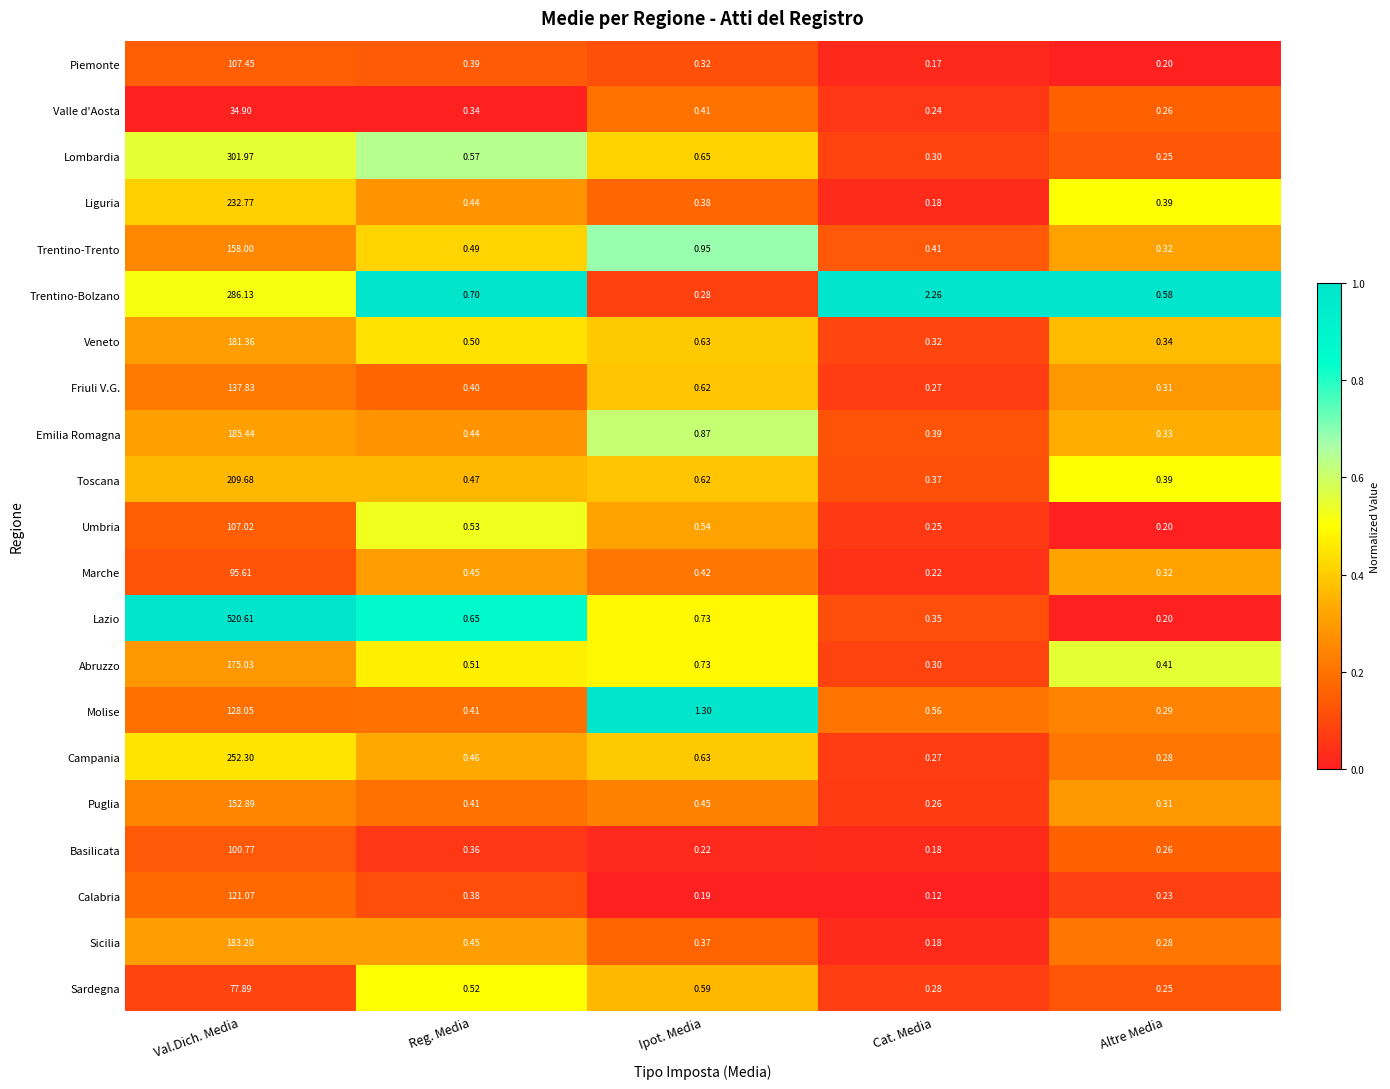

Between Cat. Media and Altre Media, which series saw the biggest shift?

Trentino-Bolzano